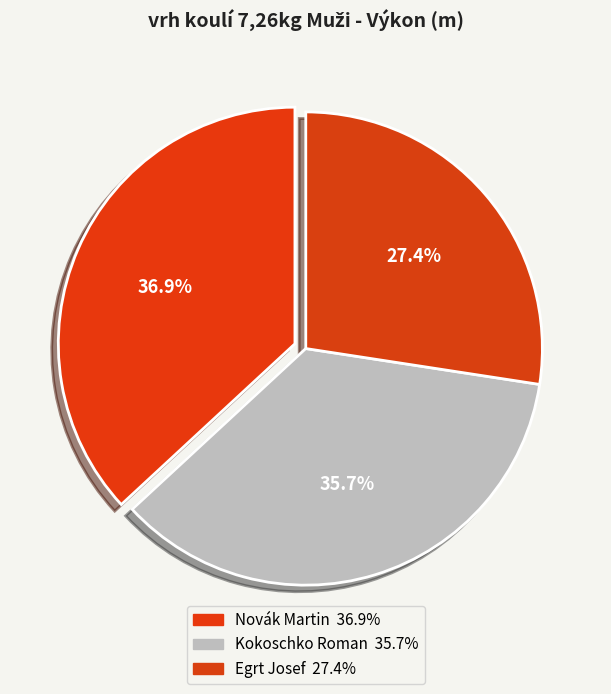

How many segments does this pie chart have?

3